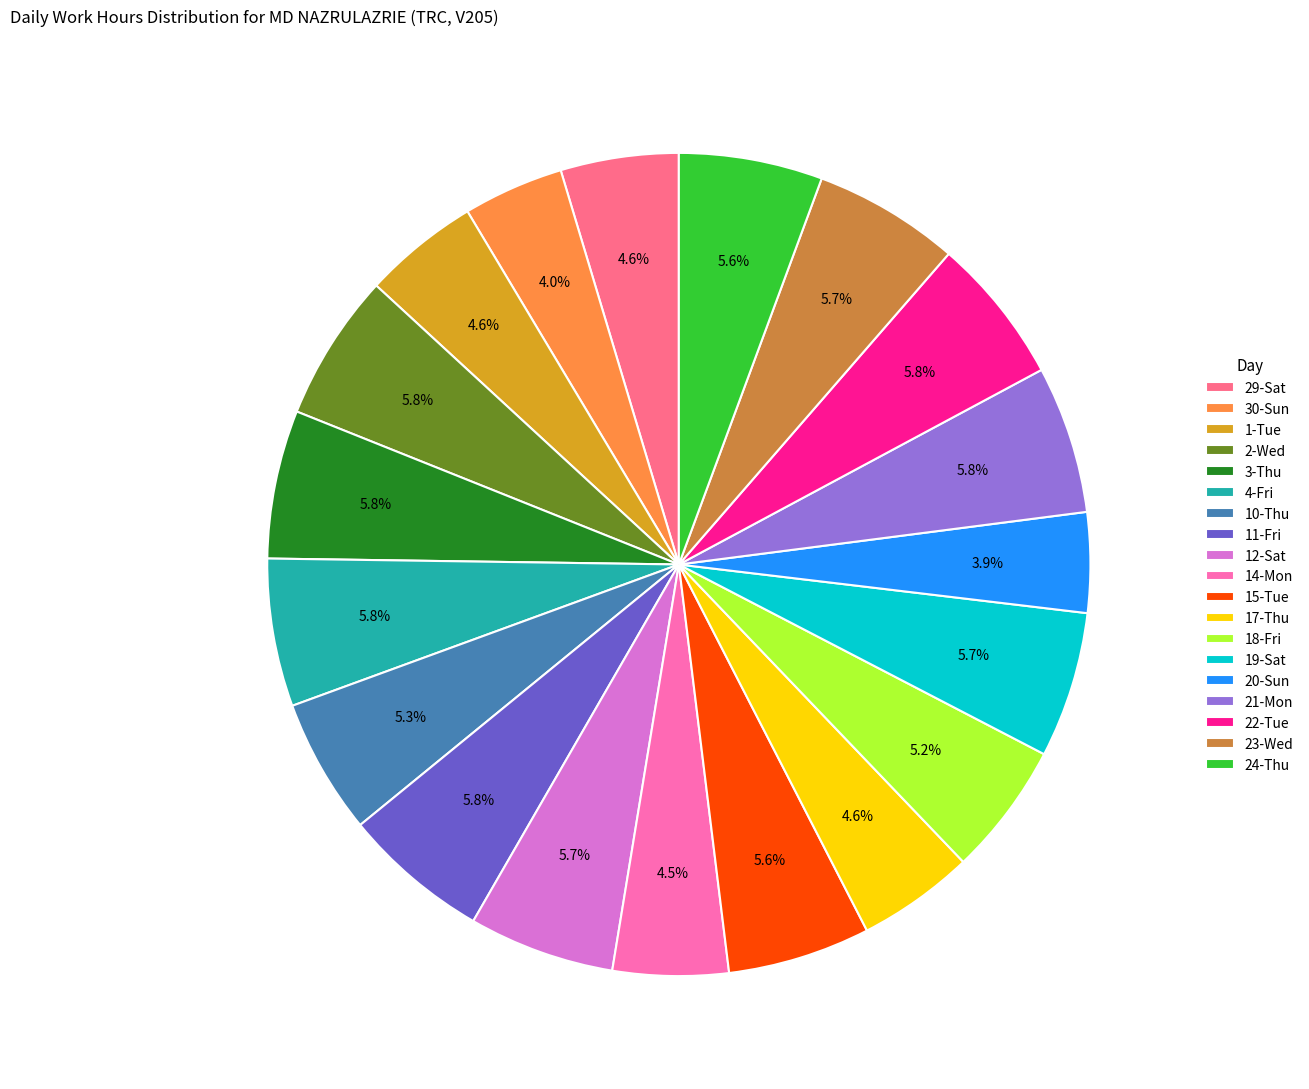

To the nearest percent, what percentage of the pie is 19-Sat?

6%